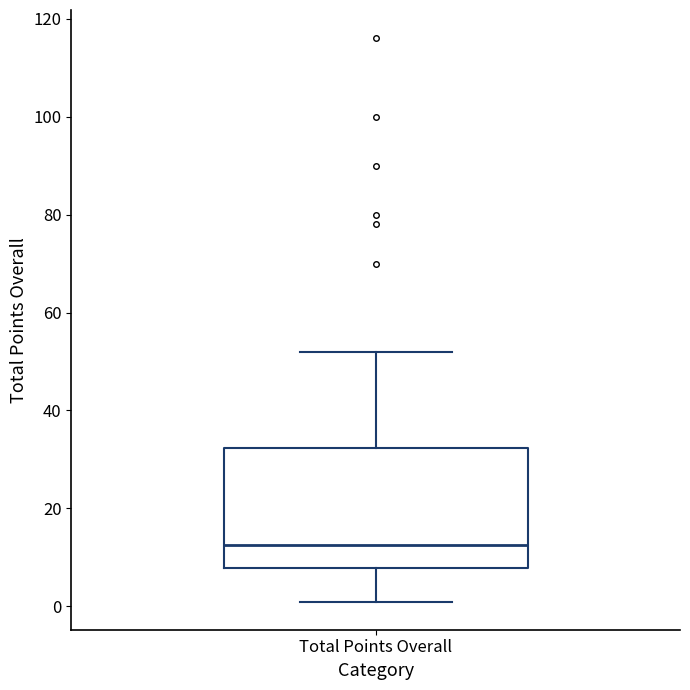

Read this box plot against the y-axis: the position of the median line, the range covered by the box, and the ends of both whiskers. The values are not printed on the chart, so give them approximately, as read against the axis.

median 12, box 8 to 32, whiskers 2 to 52